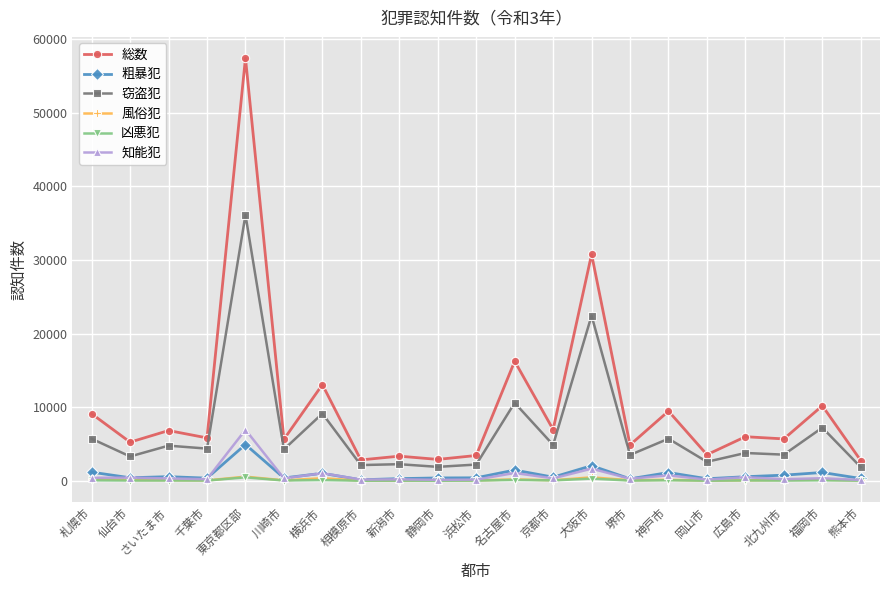

Is it true that 窃盗犯 equals 16364 at 横浜市?

False